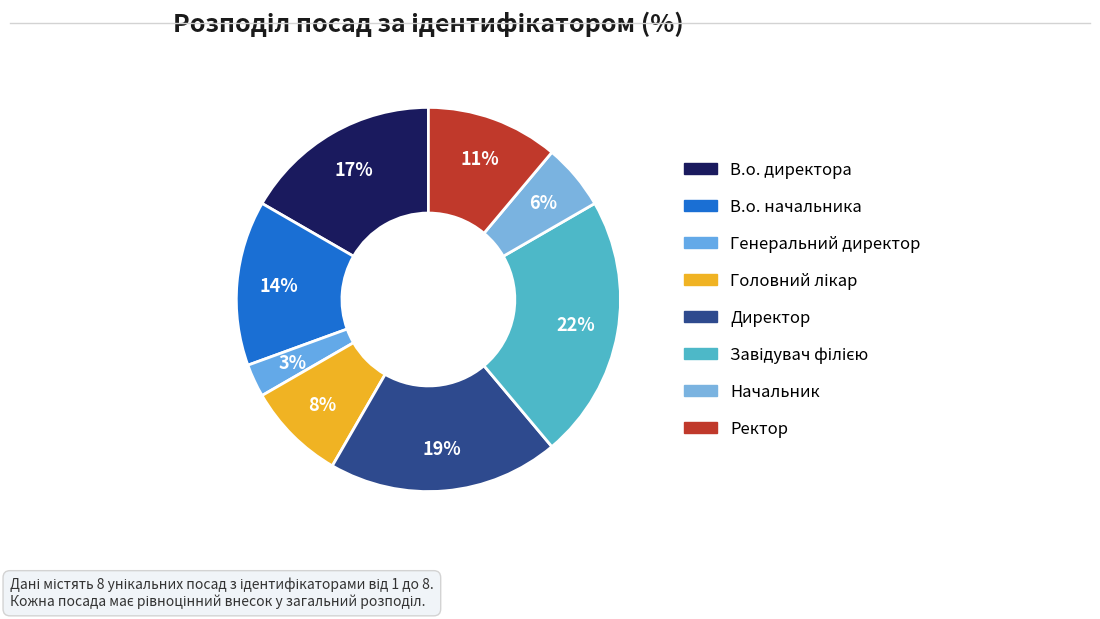

The Генеральний директор slice represents 3% of the pie. True or false?

True